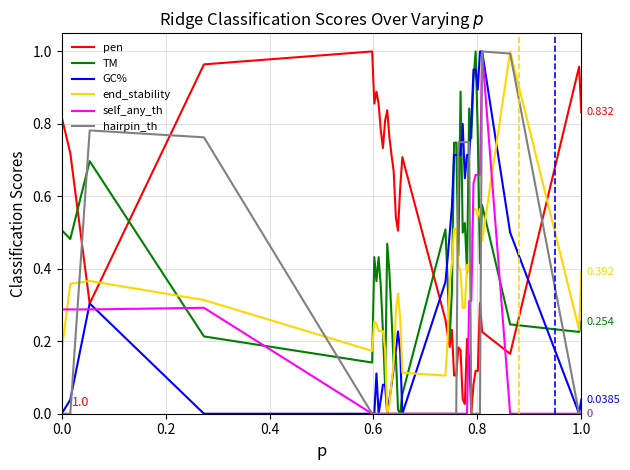

What are all the series names shown in the legend?

pen, TM, GC%, end_stability, self_any_th, hairpin_th